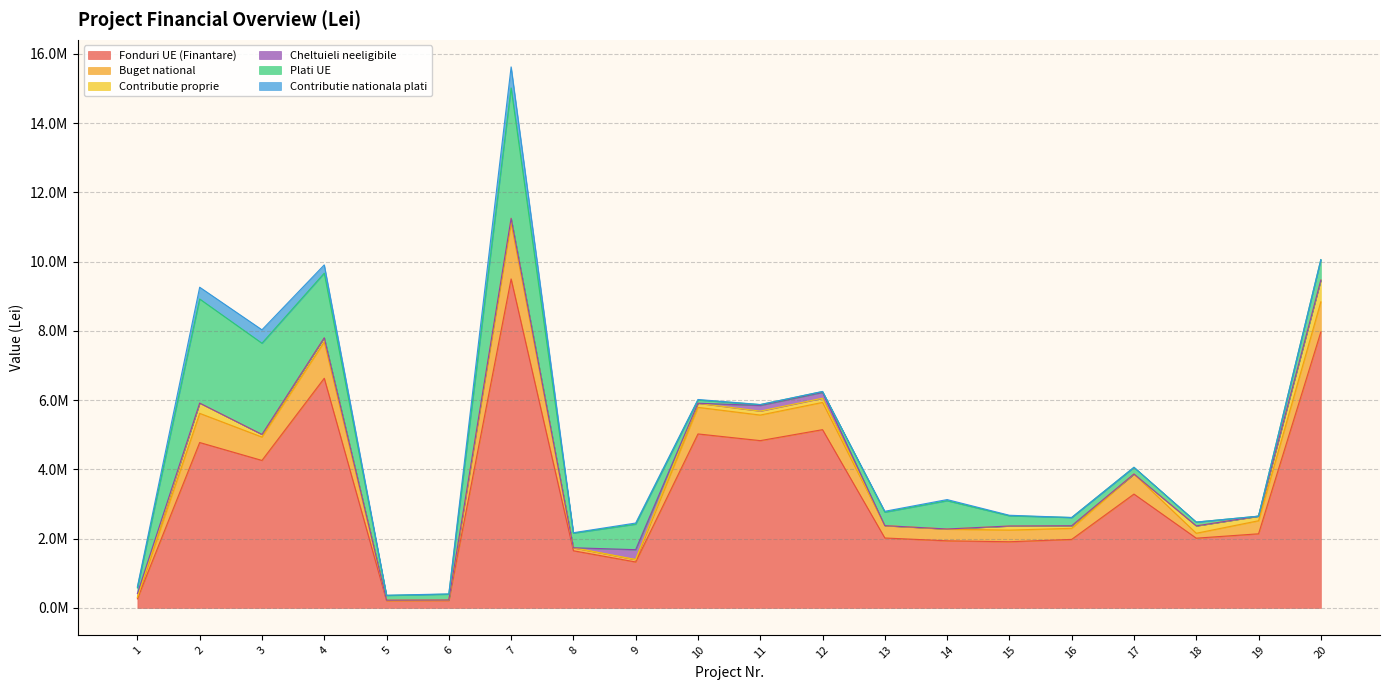

How many interior local valleys does the Contributie nationala plati series have?

3